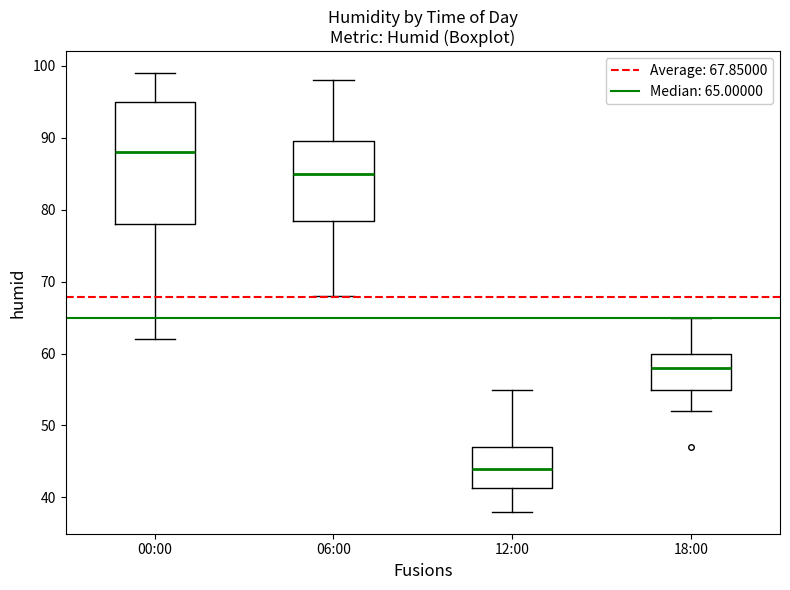

Comparing the boxes themselves (not the whiskers), which one is the tallest?

00:00